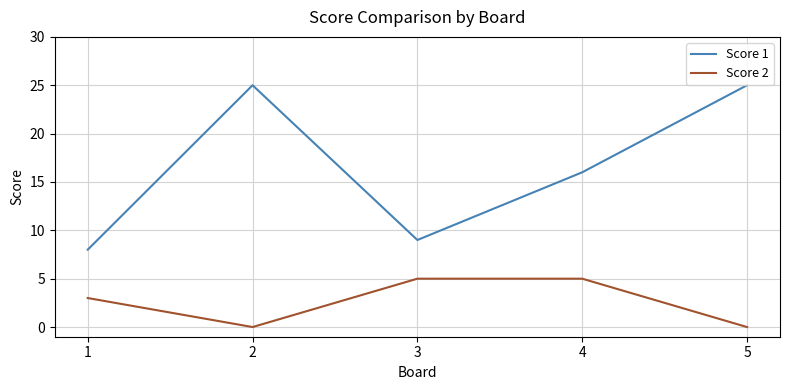

Reading left to right, extract all data points from this chart.

Score 1: 1=8	2=25	3=9	4=16	5=25
Score 2: 1=3	2=0	3=5	4=5	5=0